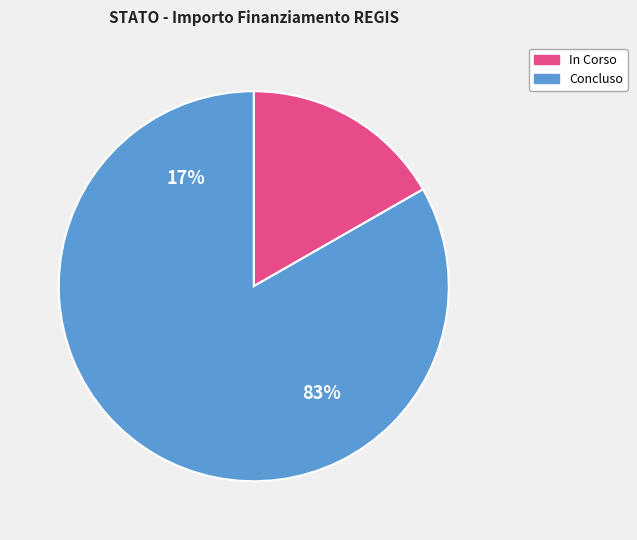

Does In Corso account for over 50% of the chart?

No